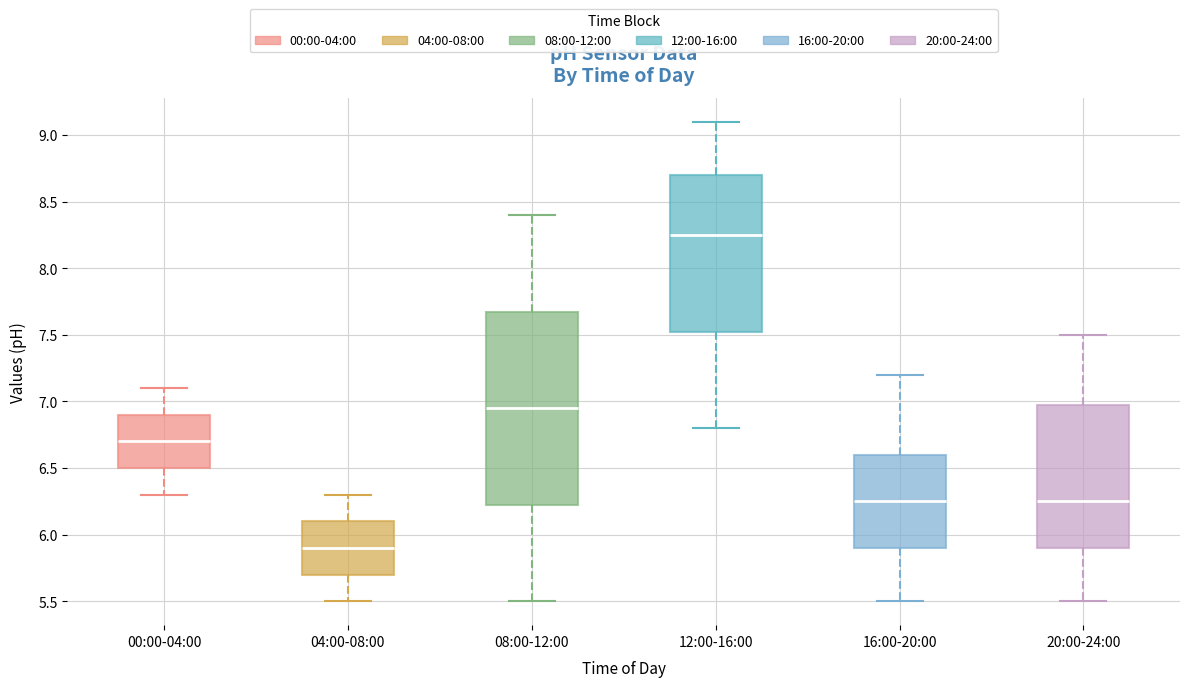

Reading left to right, read every box against the y-axis: the position of its median line, the range the box covers, and the ends of its whiskers. The values are not printed on the chart, so give them approximately, as read against the axis.

00:00-04:00: median 6.70, box 6.50 to 6.90, whiskers 6.30 to 7.10
04:00-08:00: median 5.90, box 5.70 to 6.10, whiskers 5.50 to 6.30
08:00-12:00: median 6.95, box 6.25 to 7.70, whiskers 5.50 to 8.40
12:00-16:00: median 8.25, box 7.55 to 8.70, whiskers 6.80 to 9.10
16:00-20:00: median 6.25, box 5.90 to 6.60, whiskers 5.50 to 7.20
20:00-24:00: median 6.25, box 5.90 to 7.00, whiskers 5.50 to 7.50